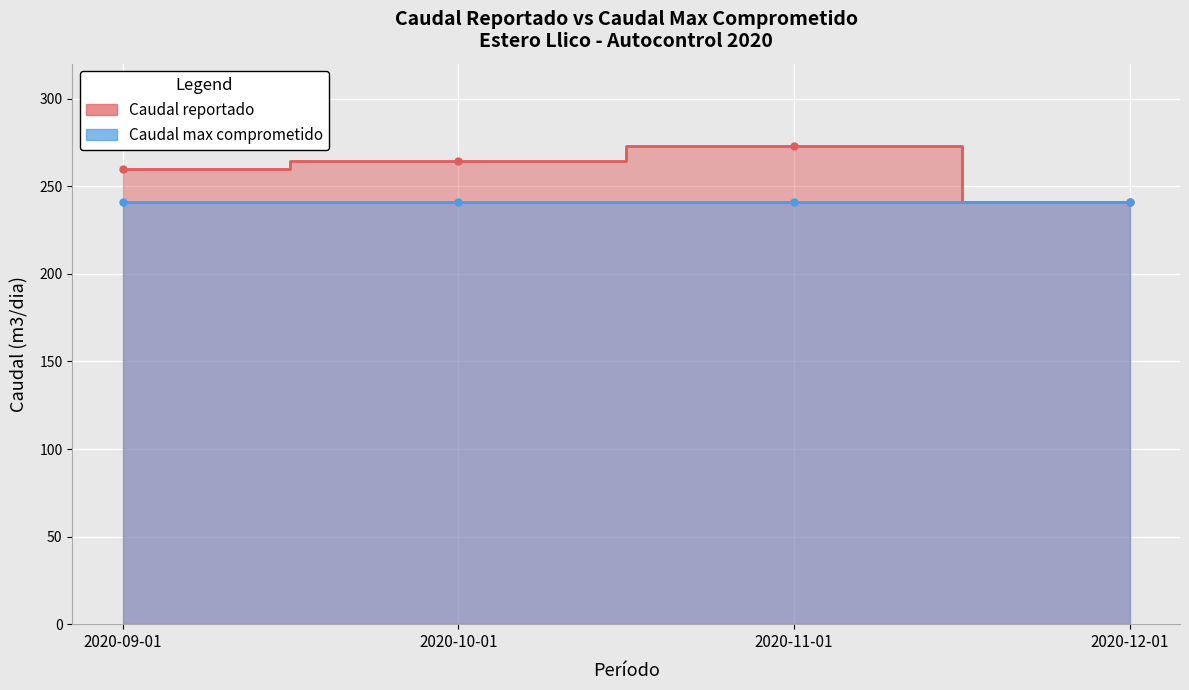

How many interior local peaks (higher than both neighbors) does the data have?

1